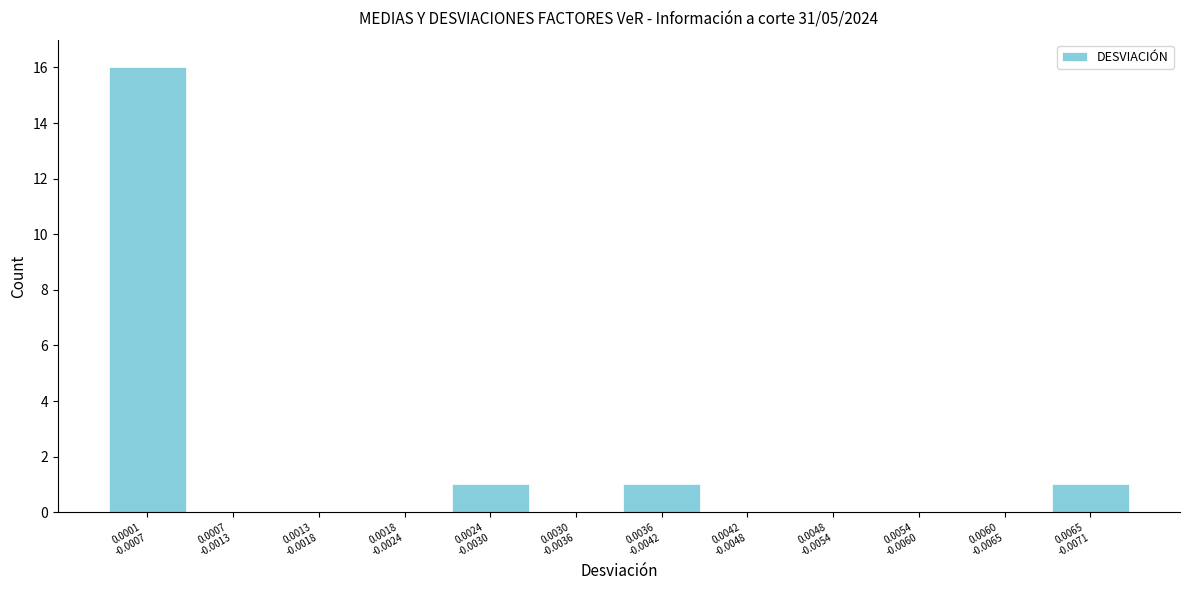

What is the sum of all values?

19